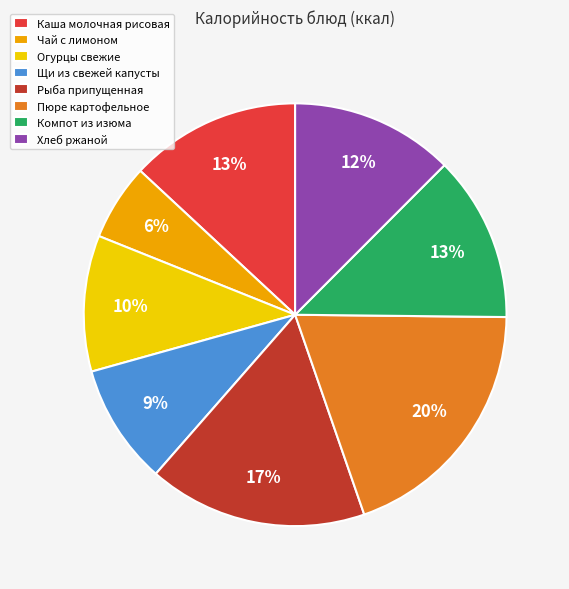

Approximately how many times larger is the value at Компот из изюма compared to Чай с лимоном?

2.2